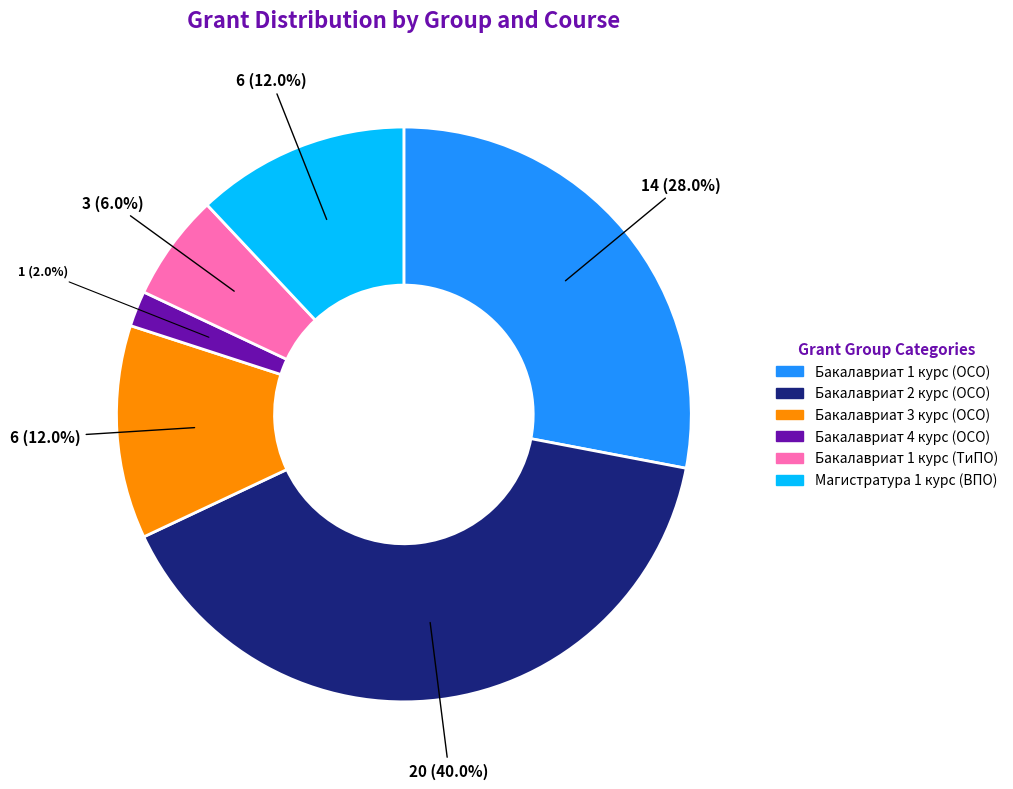

Which slice is the largest?

Бакалавриат 2 курс (ОСО)